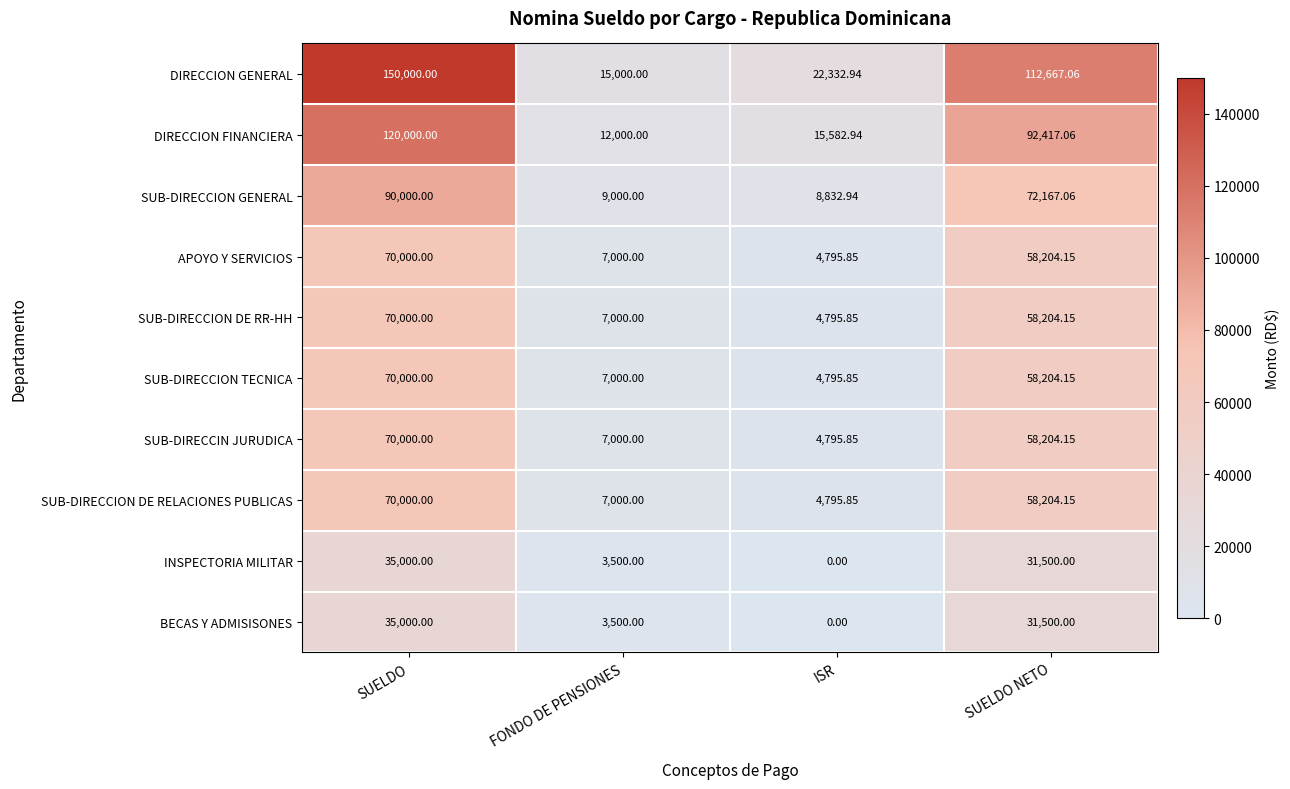

Which series has the widest spread of values?

DIRECCION GENERAL